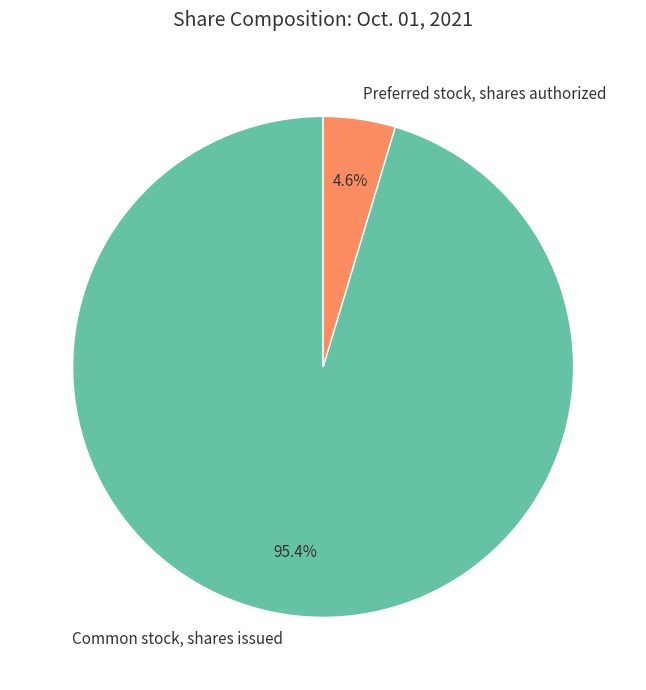

Which has a higher value, Preferred stock, shares authorized or Common stock, shares issued?

Common stock, shares issued